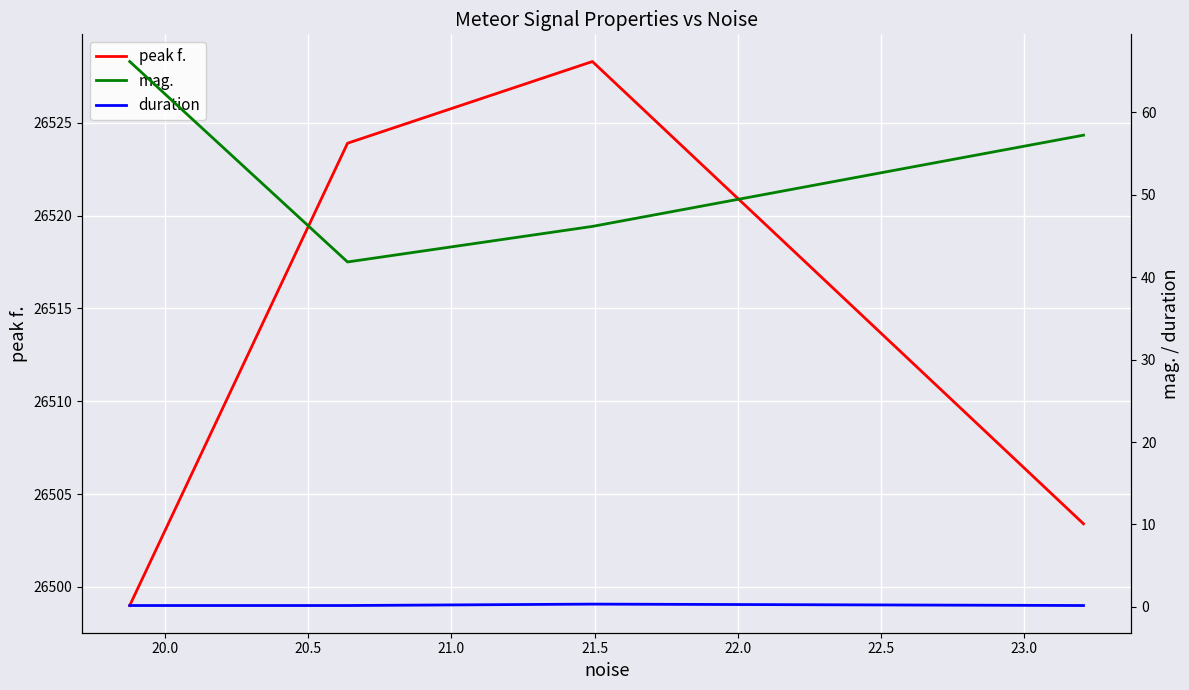

How many categories are shown in the chart?

4